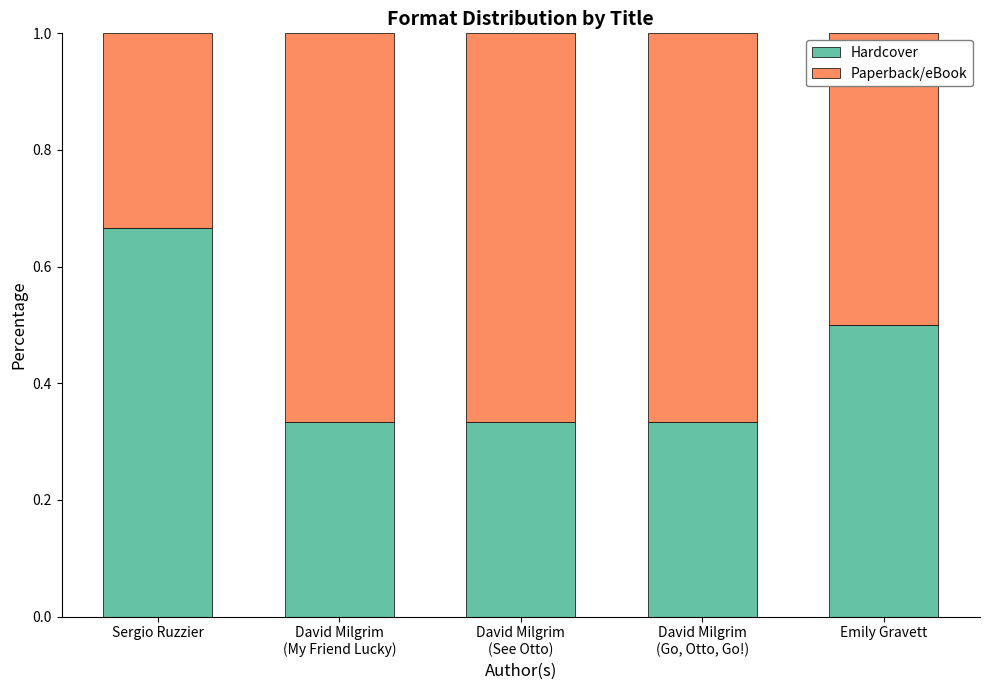

What is the total value across all series at David Milgrim
(My Friend Lucky)?

1.0